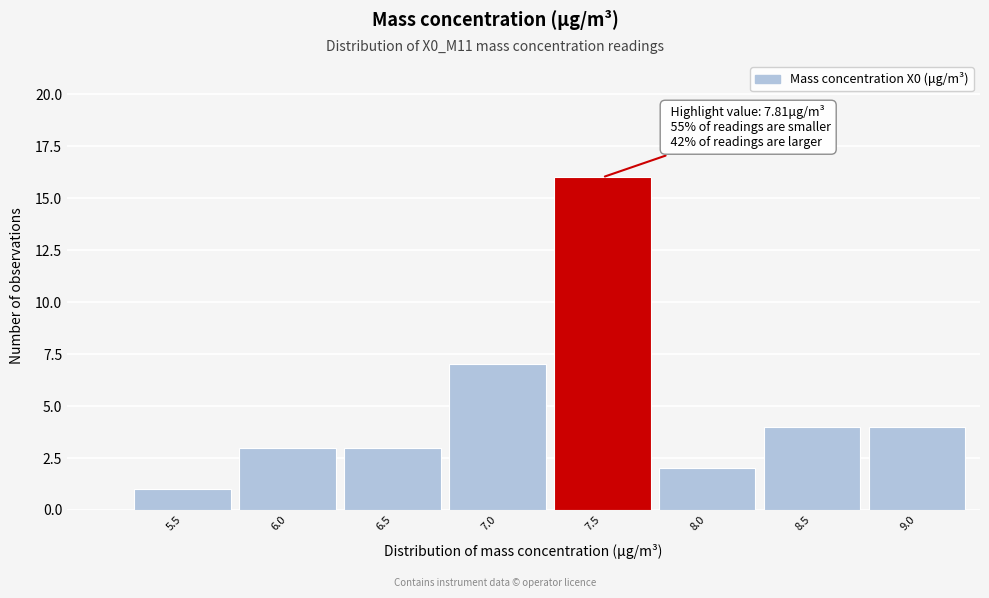

Reading left to right, list all the values displayed in this chart.

1	3	3	7	16	2	4	4